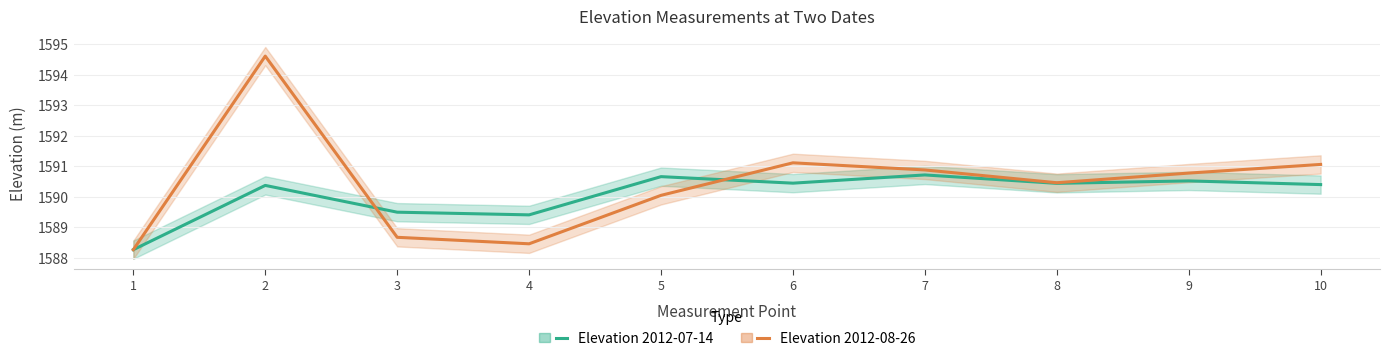

Which series ends up on top after the final intersection of Elevation 2012-07-14 and Elevation 2012-08-26?

Elevation 2012-08-26